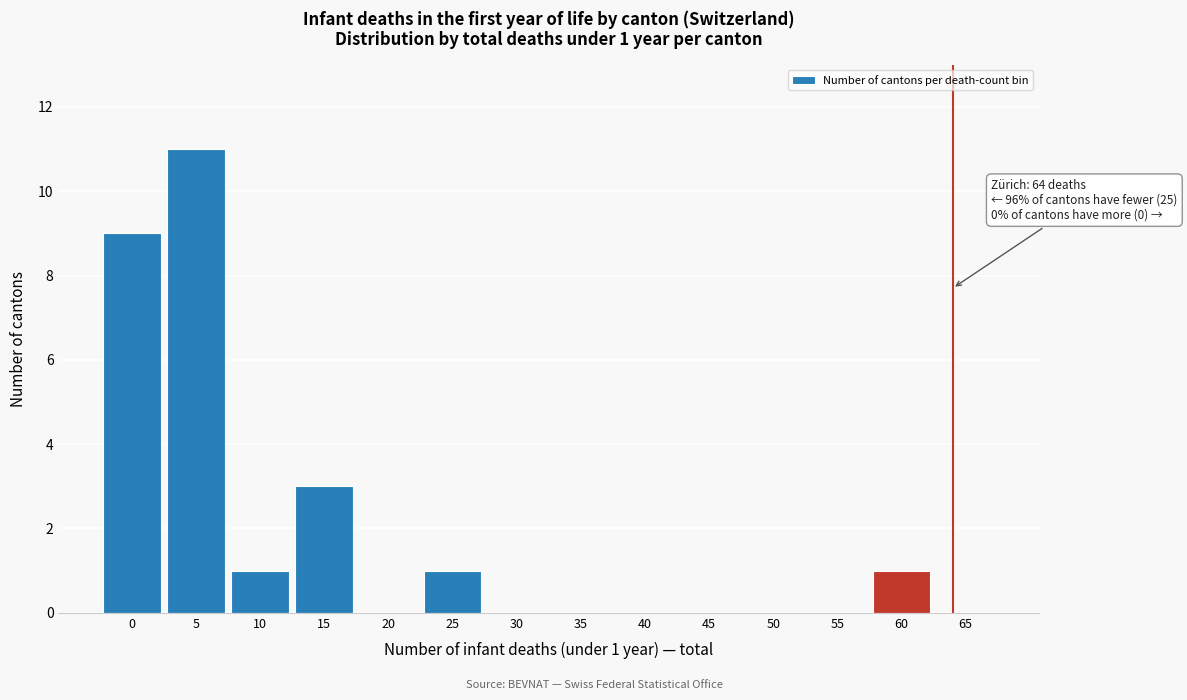

Reading left to right, transcribe all the data shown in this chart.

0=9	5=11	10=1	15=3	20=0	25=1	30=0	35=0	40=0	45=0	50=0	55=0	60=1	65=0